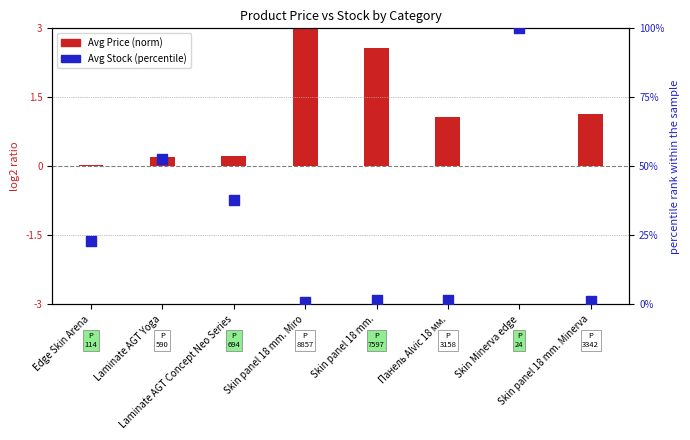

Which series has the largest Y range (max minus min)?

Avg Stock (percentile)